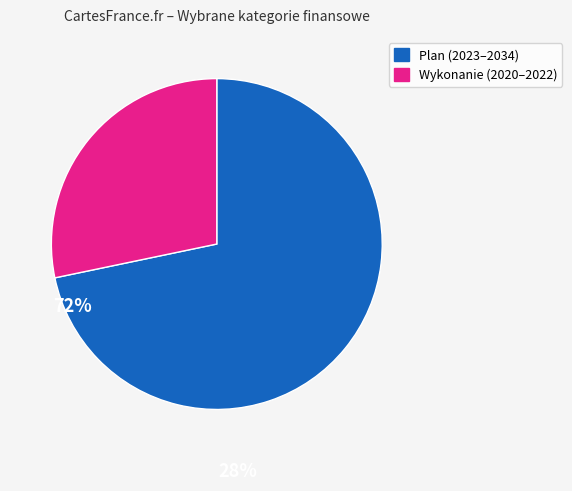

Is there a majority slice in this chart?

Yes